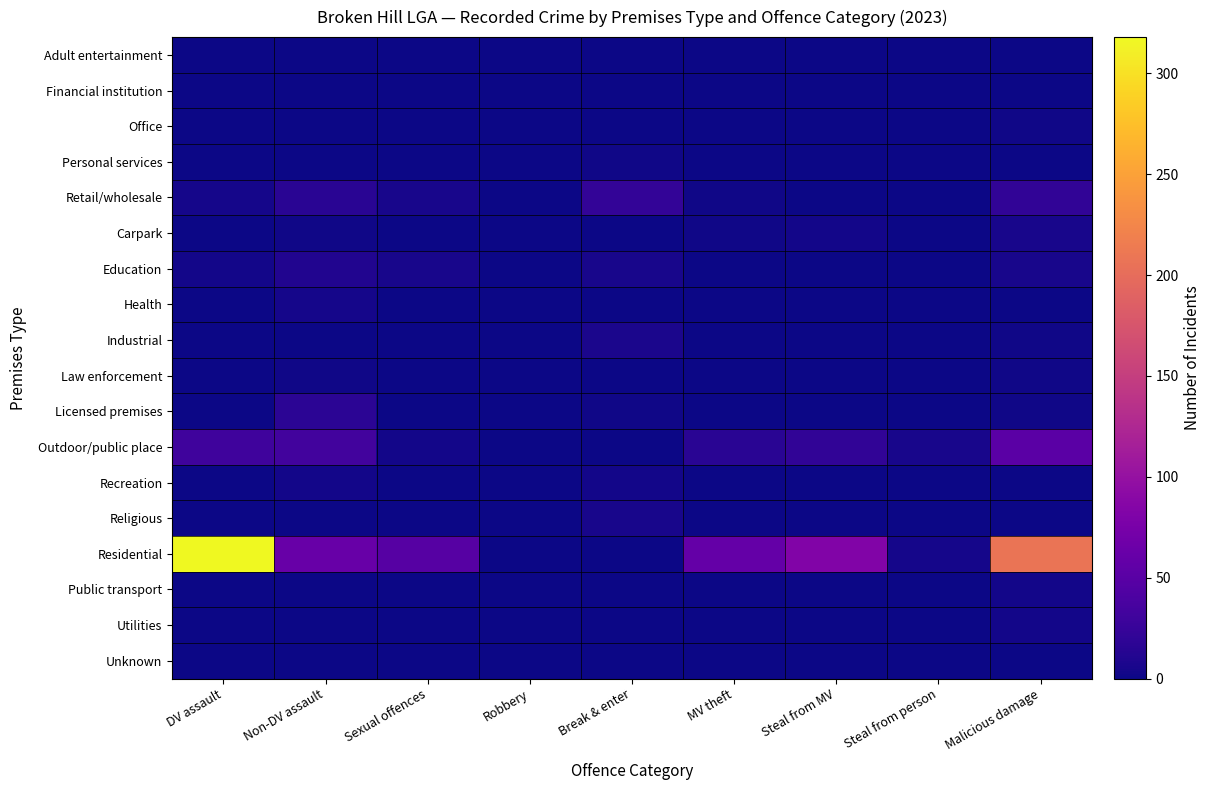

How many categories are shown in the chart?

9